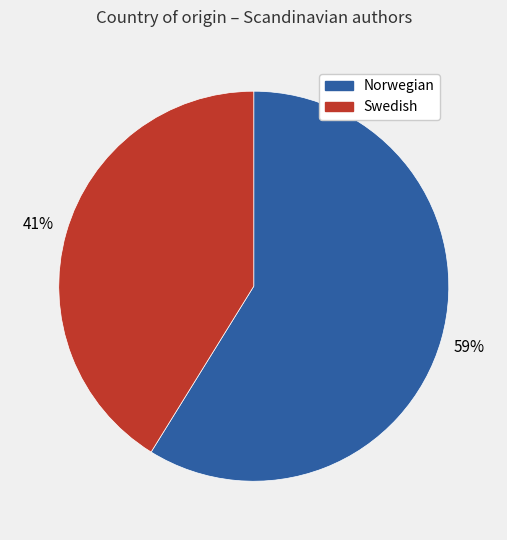

Is it true that Swedish is 41% of the pie?

True